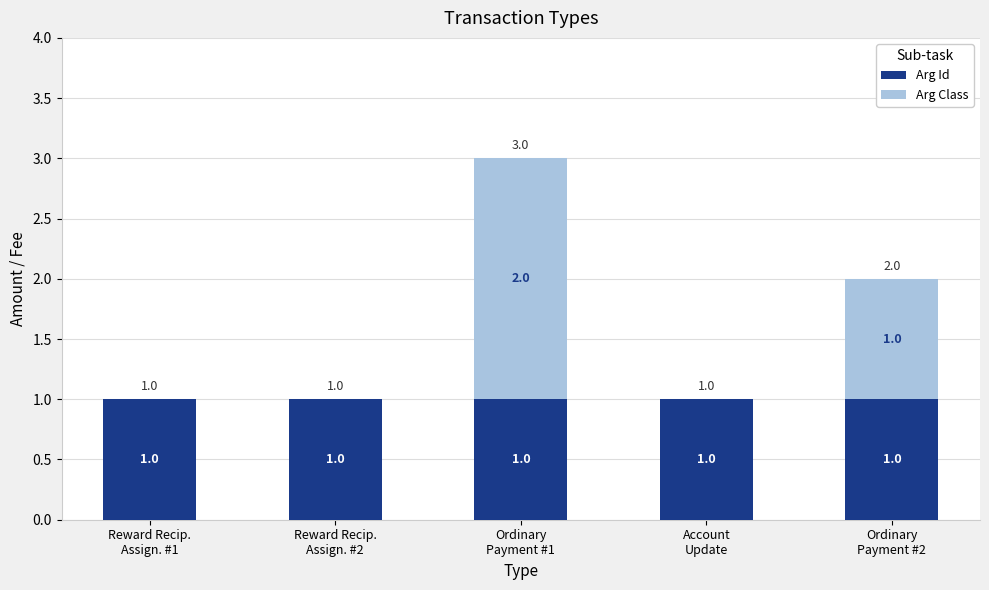

What is the sum of all Arg Id values?

5